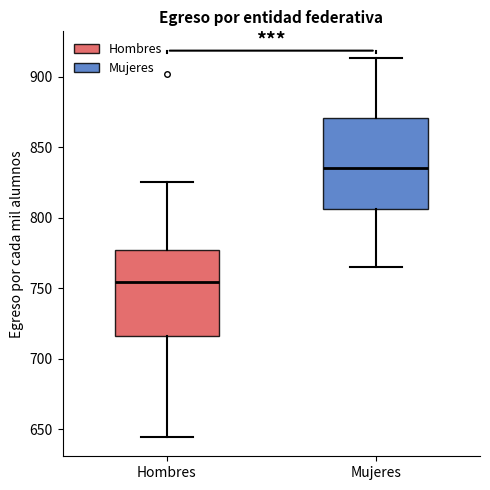

Reading left to right, read every box against the y-axis: the position of its median line, the range the box covers, and the ends of its whiskers. The values are not printed on the chart, so give them approximately, as read against the axis.

Hombres: median 755, box 715 to 775, whiskers 645 to 825
Mujeres: median 835, box 805 to 870, whiskers 765 to 915